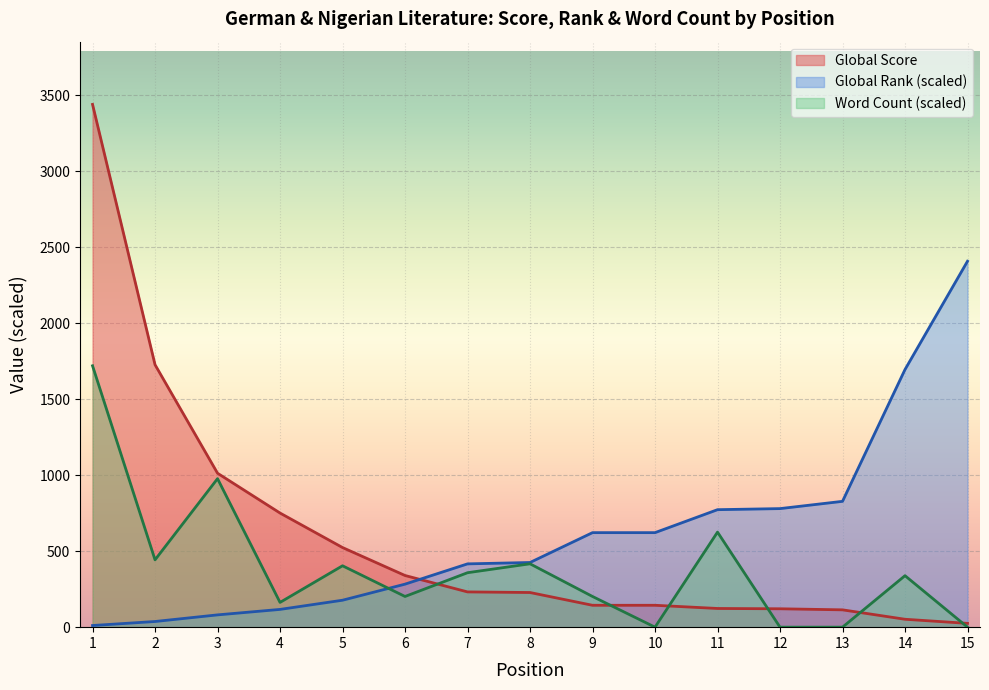

True or false: Word Count has a value of 0.0 at 10.

True